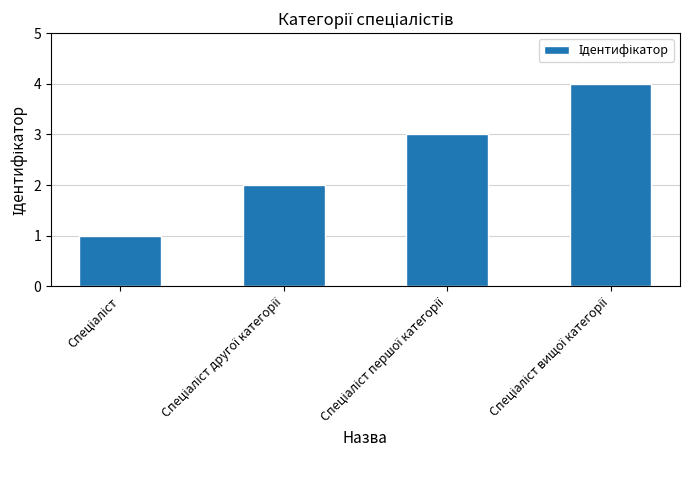

What is the maximum value shown in the chart?

4